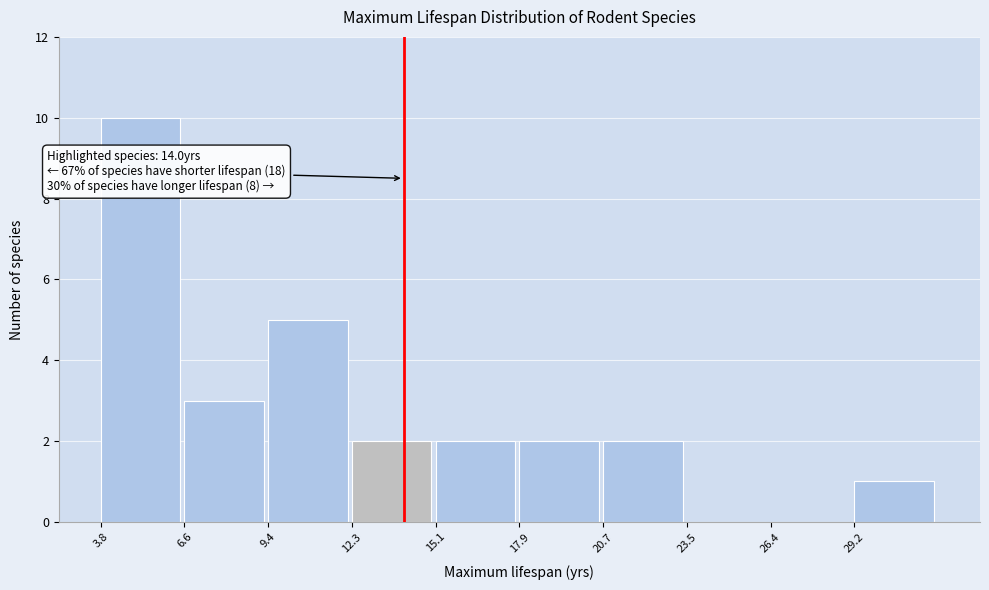

Which range on the x-axis has the tallest bar?

4.0 to 6.5